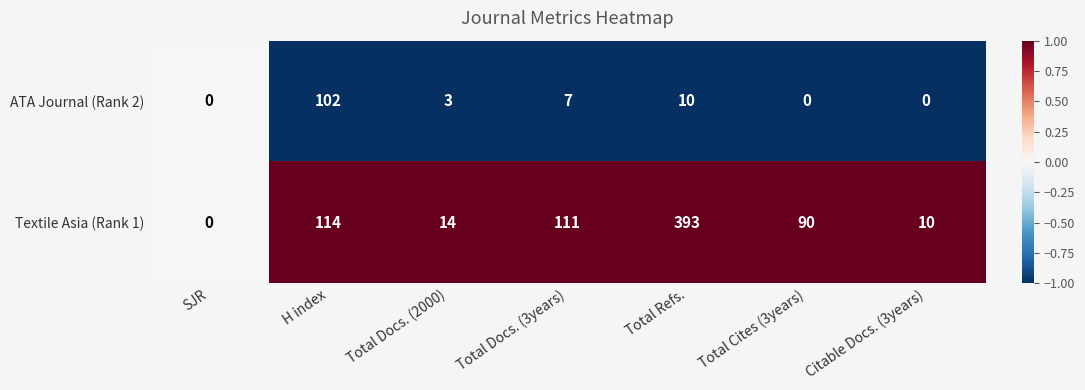

Count the number of data series in this chart.

2